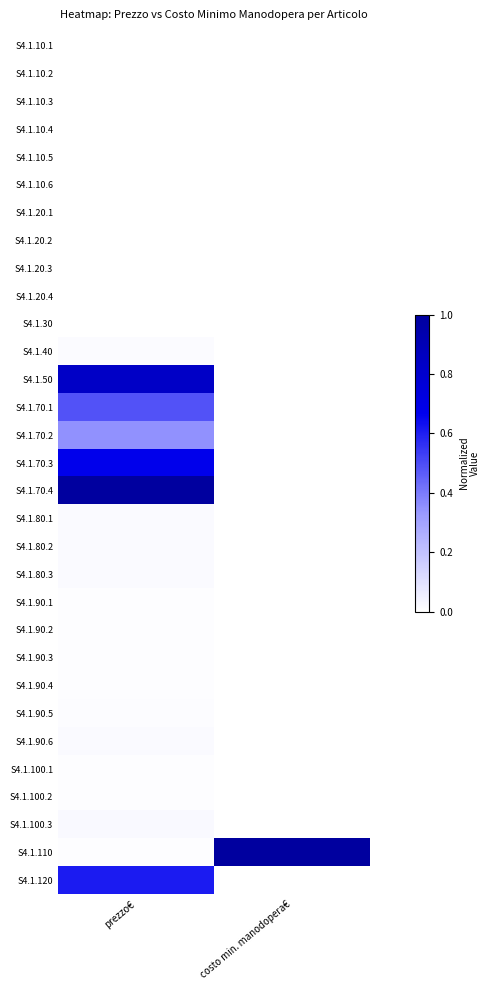

How many data points does each series have?

2